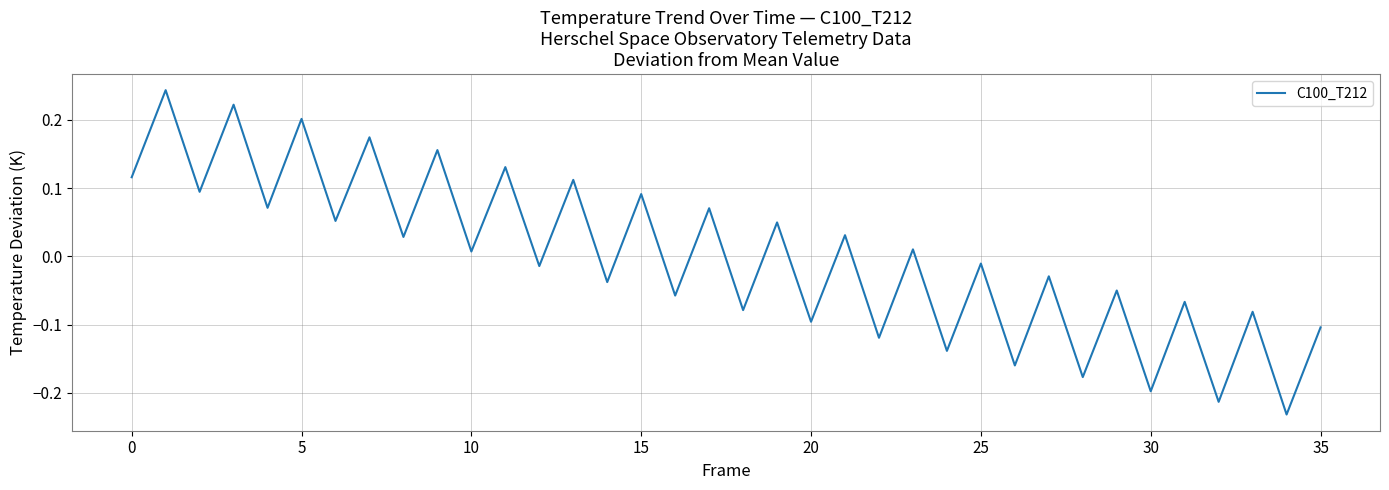

What is the difference between the maximum and minimum values?

0.5